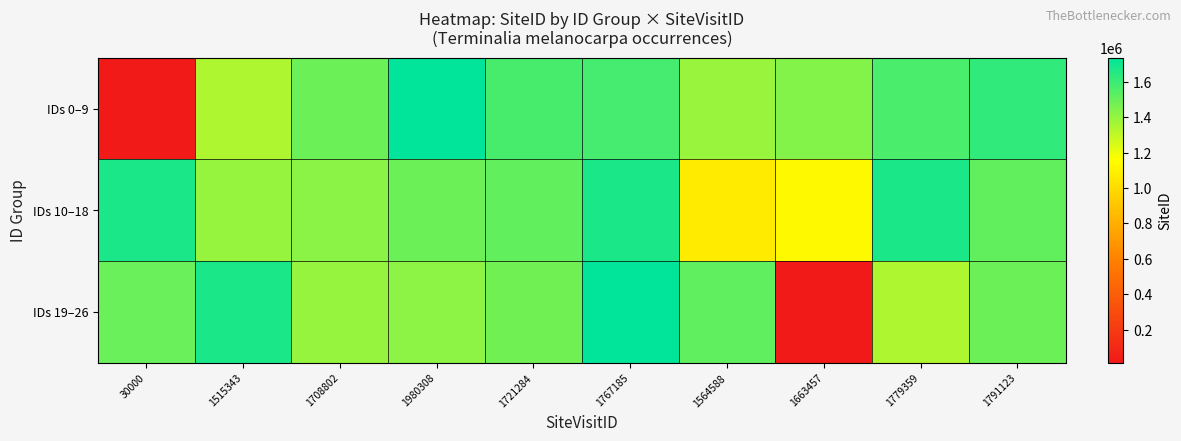

Rank the series by their maximum value, from highest to lowest.

IDs 19–26, IDs 0–9, IDs 10–18